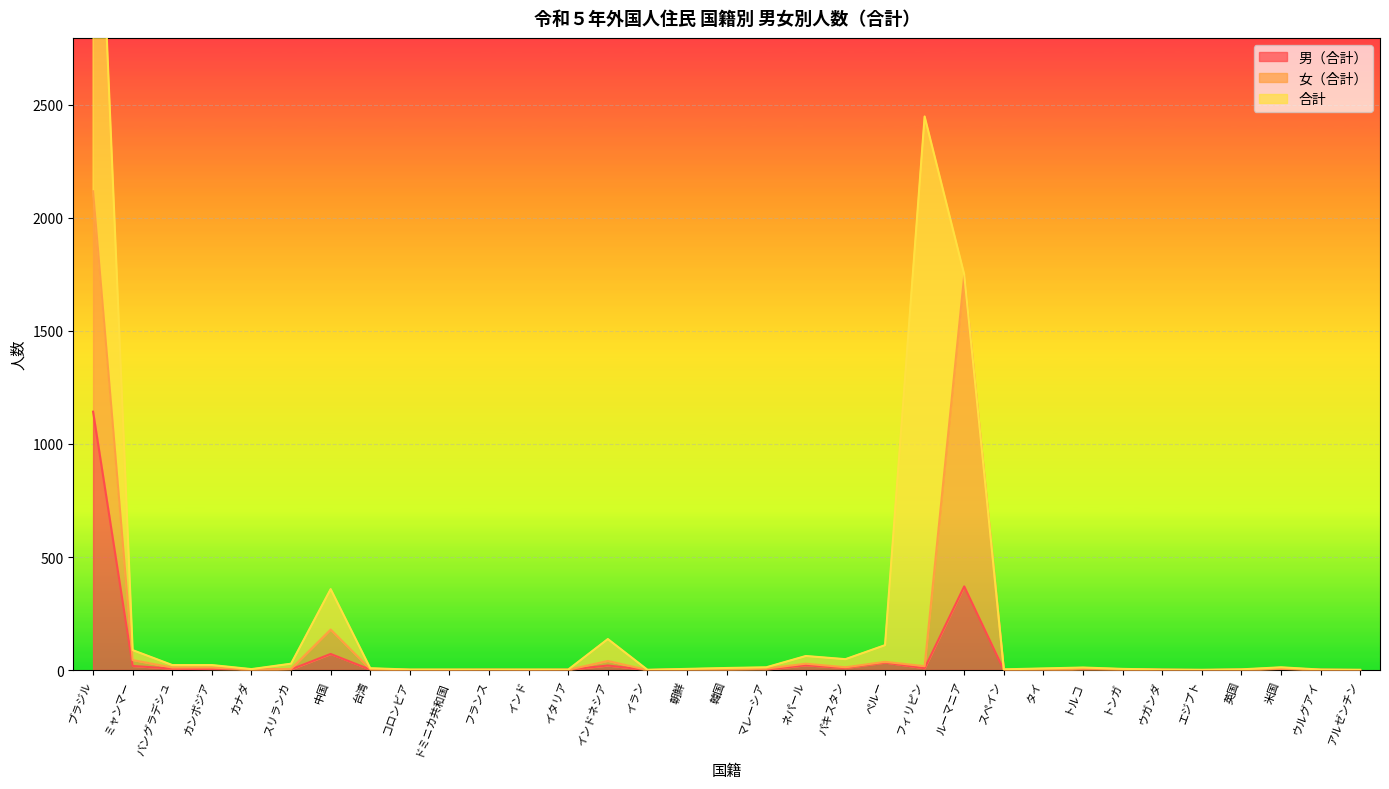

What is the maximum value for 男（合計）?

1143